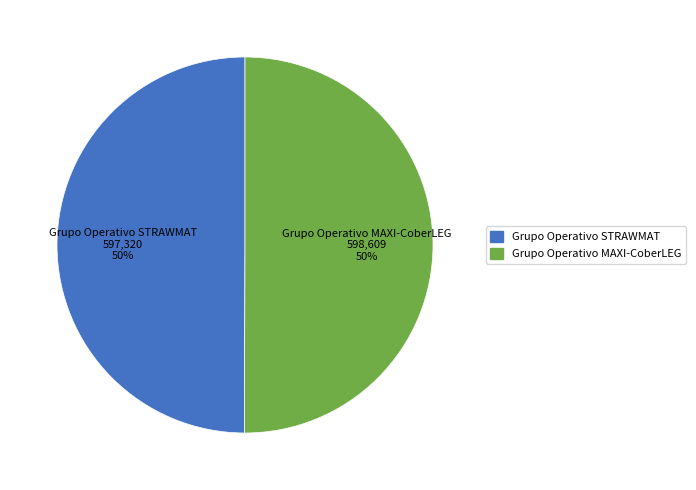

How many segments does this pie chart have?

2